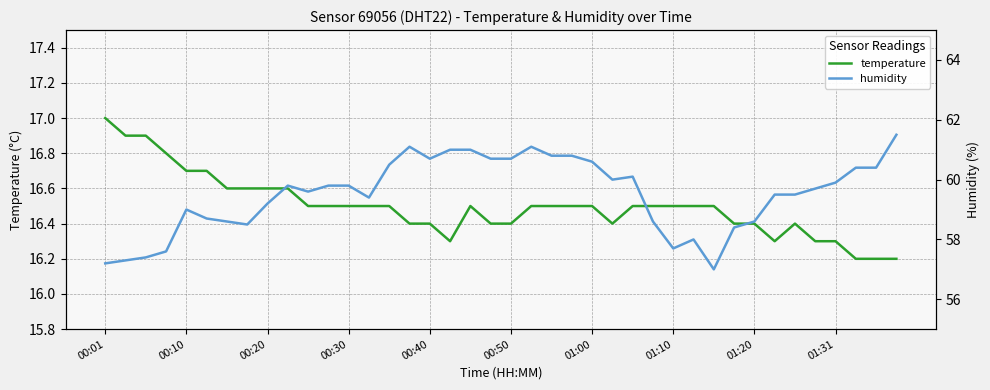

Reading right to left, extract all data points from this chart.

temperature: 16.2	16.2	16.2	16.3	16.3	16.4	16.3	16.4	16.4	16.5	16.5	16.5	16.5	16.5	16.4	16.5	16.5	16.5	16.5	16.4	16.4	16.5	16.3	16.4	16.4	16.5	16.5	16.5	16.5	16.5	16.6	16.6	16.6	16.6	16.7	16.7	16.8	16.9	16.9	17.0
humidity: 61.5	60.4	60.4	59.9	59.7	59.5	59.5	58.6	58.4	57.0	58.0	57.7	58.6	60.1	60.0	60.6	60.8	60.8	61.1	60.7	60.7	61.0	61.0	60.7	61.1	60.5	59.4	59.8	59.8	59.6	59.8	59.2	58.5	58.6	58.7	59.0	57.6	57.4	57.3	57.2